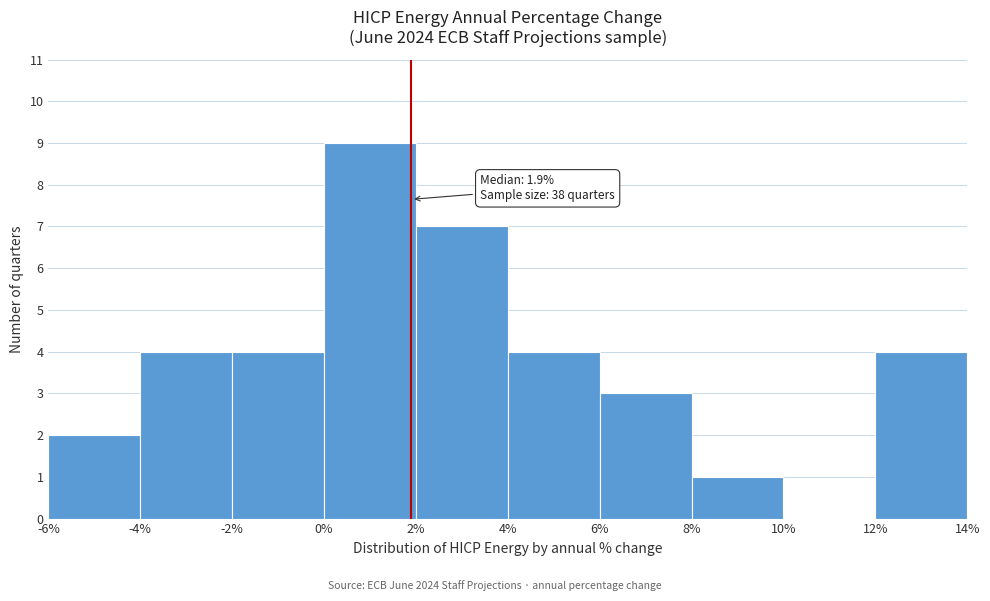

Over which range of the x-axis is the bar tallest?

0% to 2%